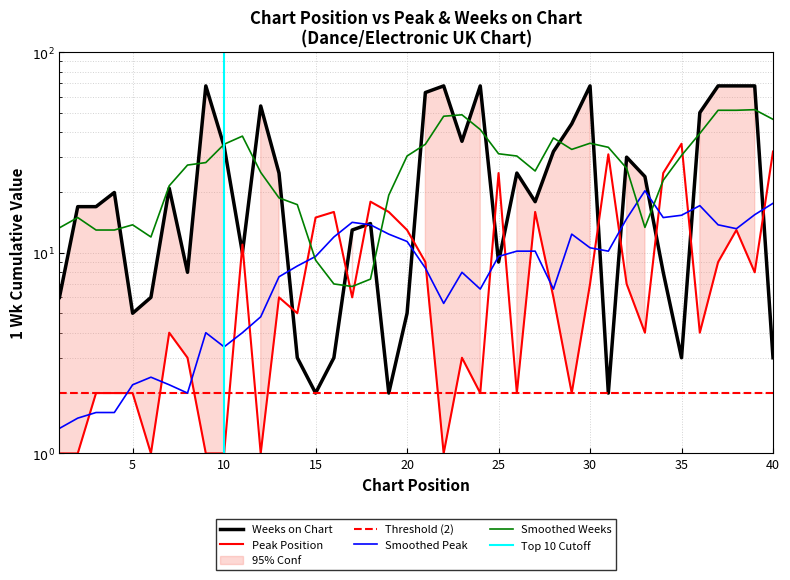

At which category is the sum across all series the highest?

38